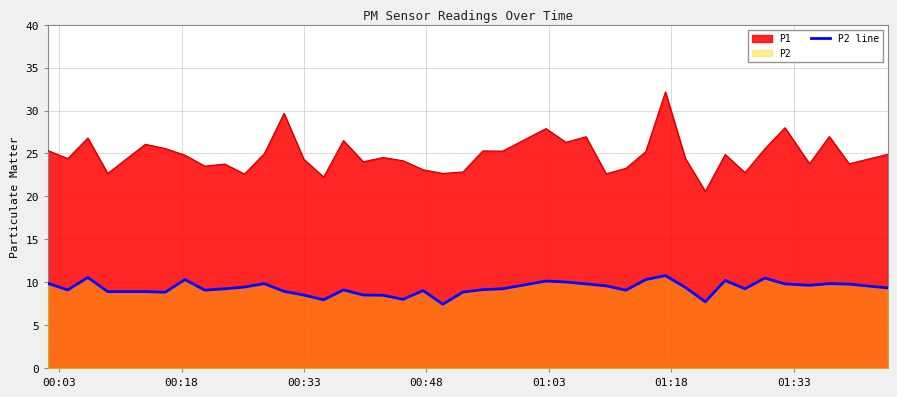

Rank the series by their average value, from highest to lowest.

P1, P2 line